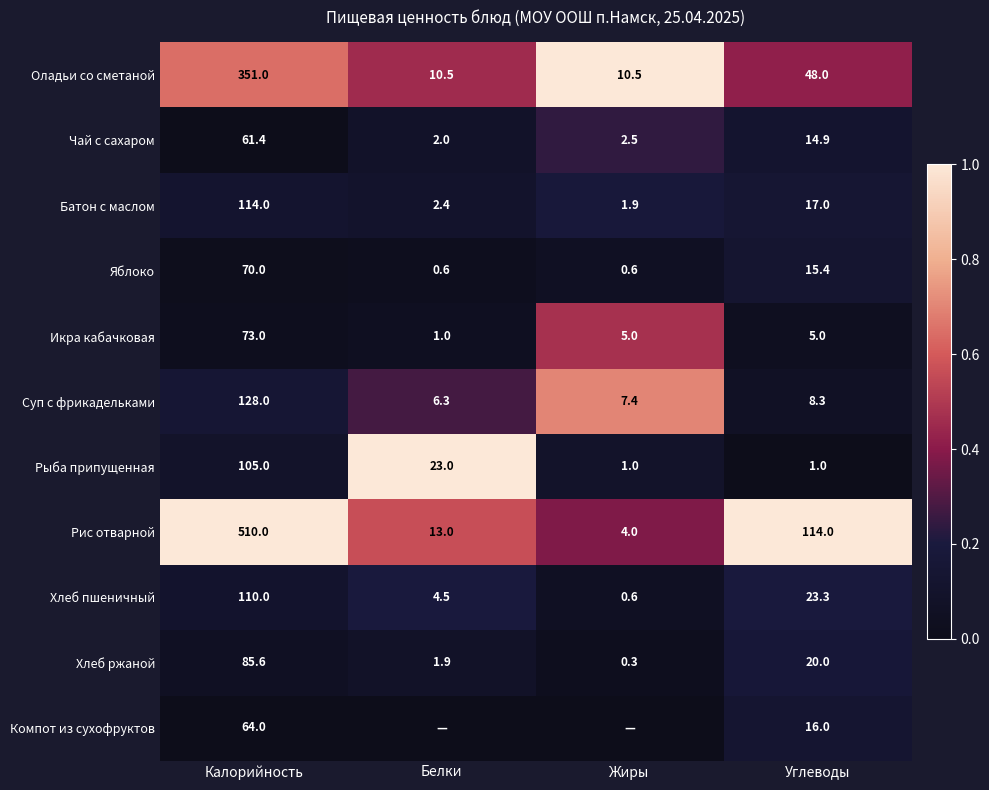

What is the difference between the second highest and minimum values in the Рис отварной series?

110.0